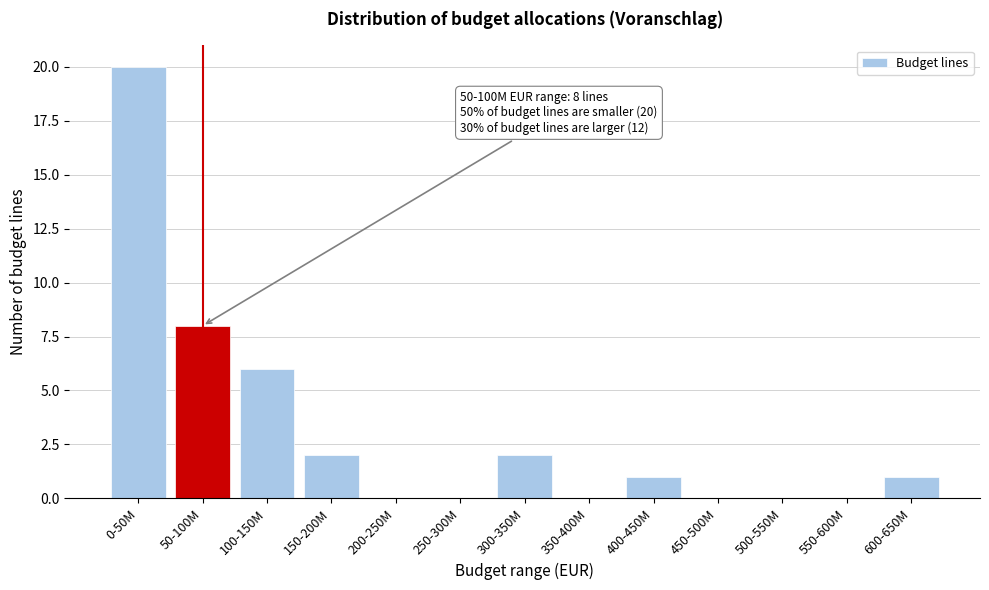

Reading left to right, list all the values displayed in this chart.

0-50M=20	50-100M=8	100-150M=6	150-200M=2	200-250M=0	250-300M=0	300-350M=2	350-400M=0	400-450M=1	450-500M=0	500-550M=0	550-600M=0	600-650M=1